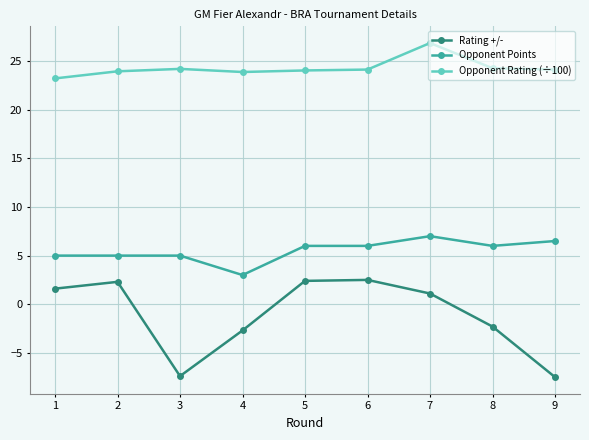

How many Opponent Points values are between 5 and 6?

6